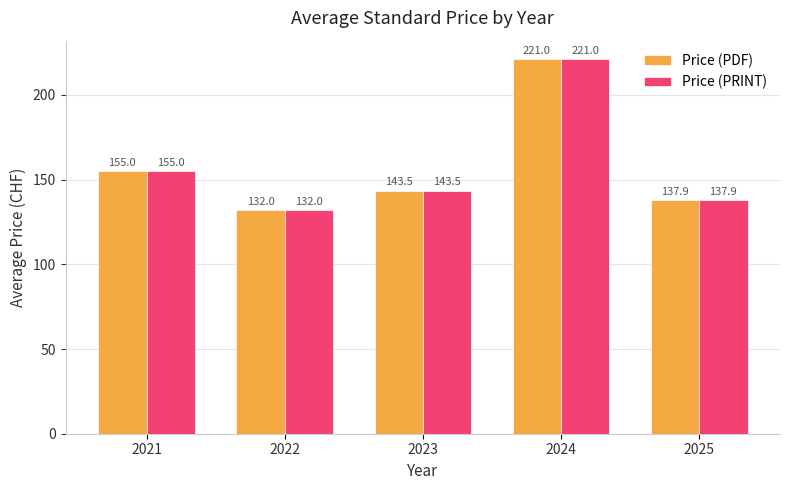

Is it true that Price (PDF) equals 247.0 at 2023?

False